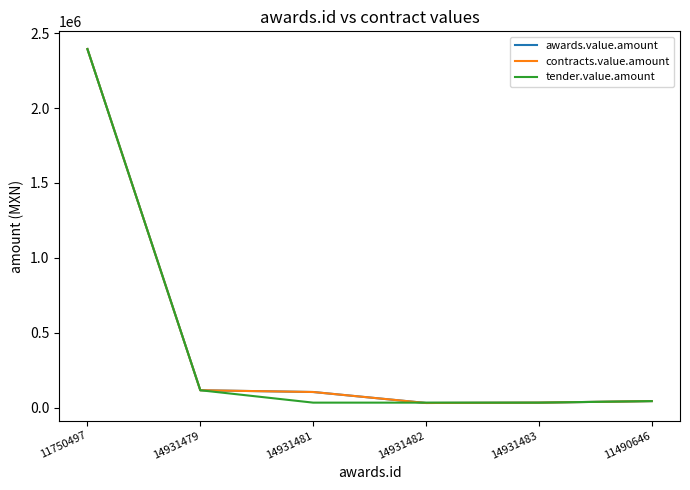

Does the chart have visible grid lines?

No